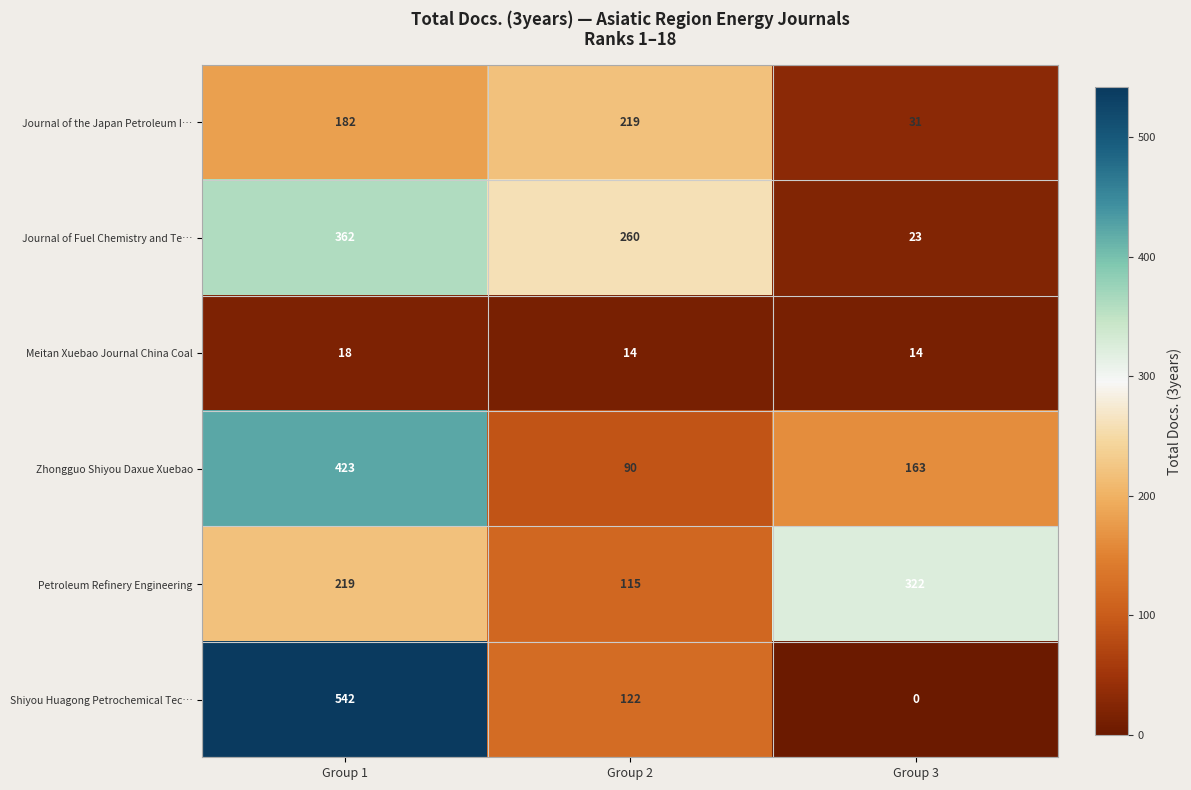

Count the Shiyou Huagong Petrochemical Tec… values in the range 0 to 542.

3